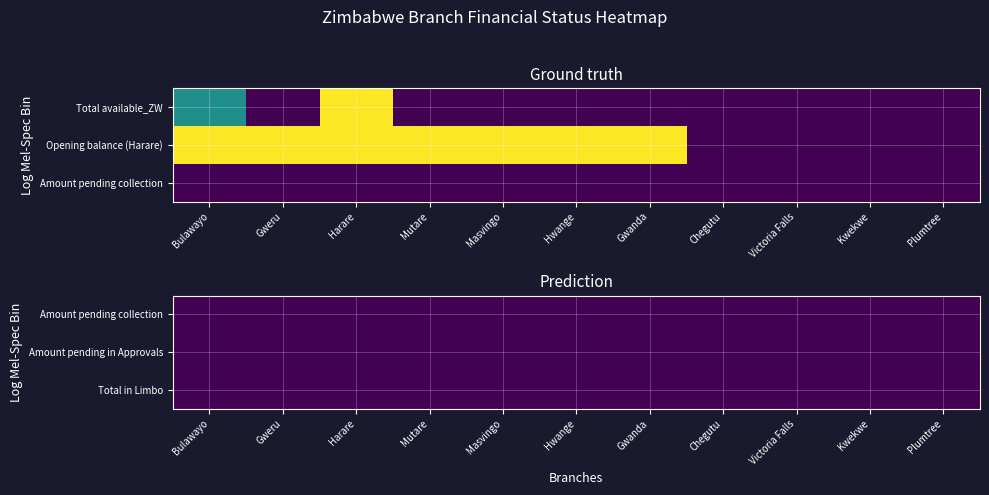

What is the difference between the Total available_ZW values at Bulawayo and Hwange?

31071.3